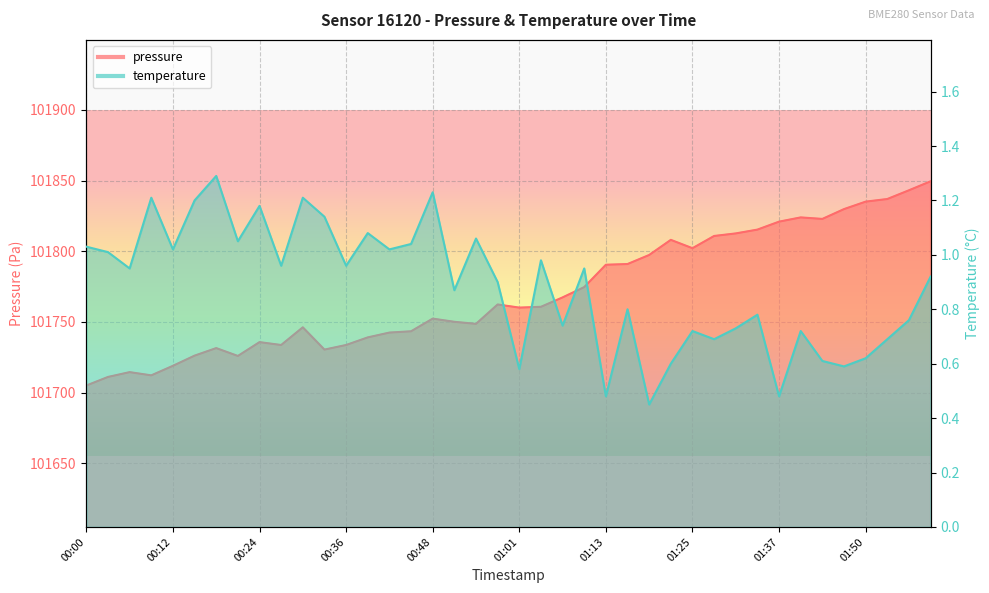

Which series changed the most between 01:19 and 01:47?

pressure